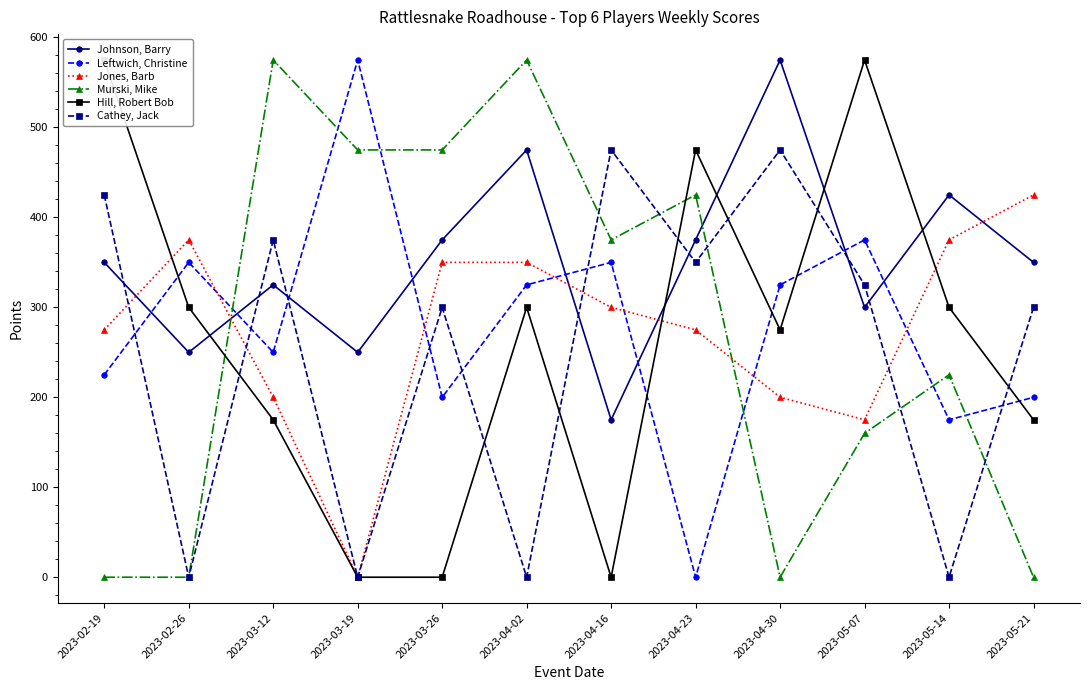

What is the highest value of the Murski, Mike series?

575